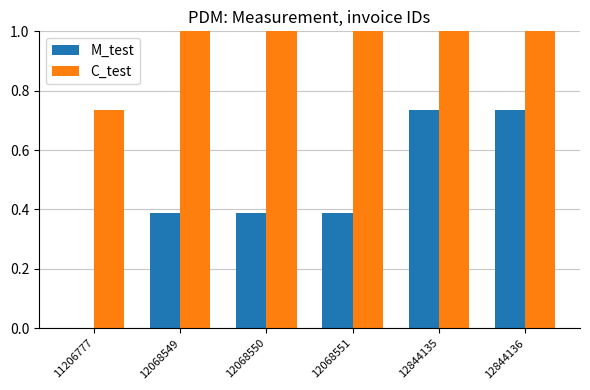

Between 11206777 and 12068549, which series saw the biggest shift?

M_test